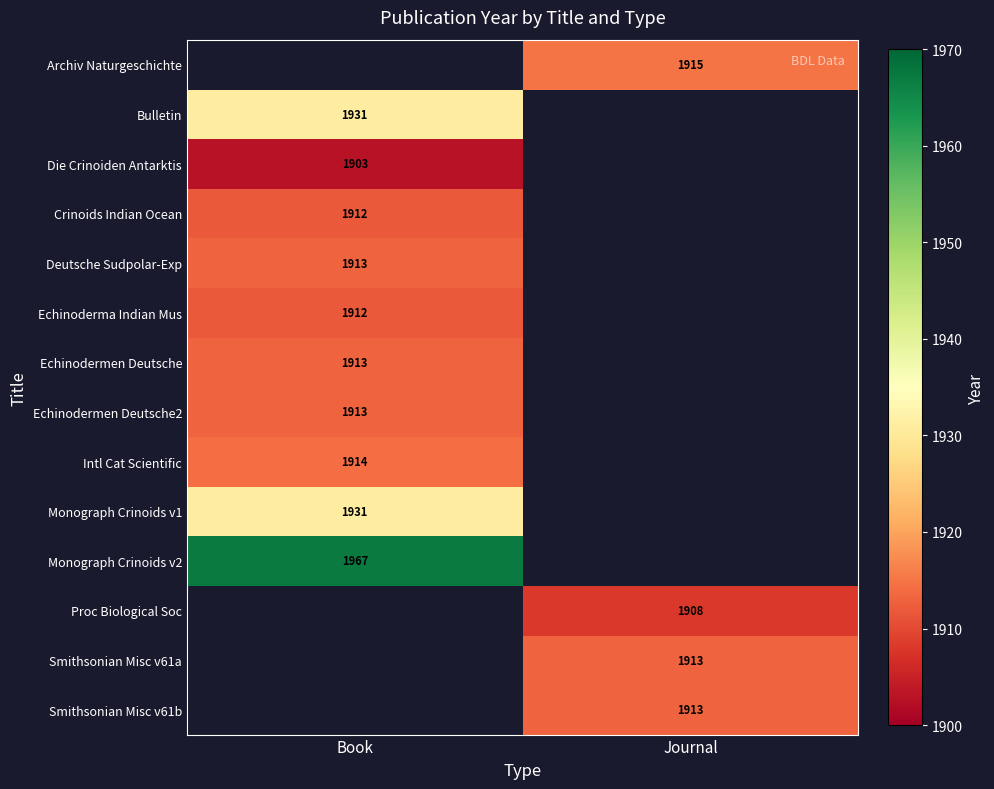

Is the value of Smithsonian Misc v61a at Journal greater than the value of Monograph Crinoids v1 at Book?

No